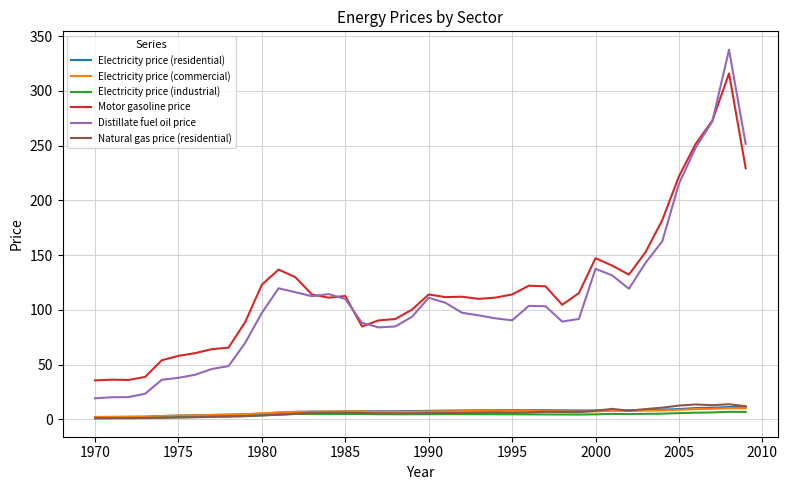

True or false: Natural gas price (residential) and Motor gasoline price intersect in this chart.

False